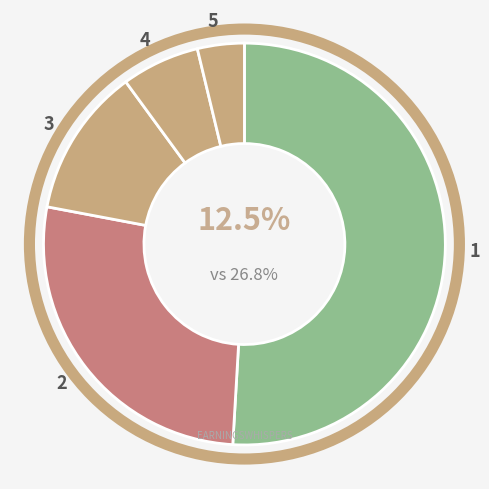

To the nearest percent, what portion does Baltic 49-1 represent?

2%